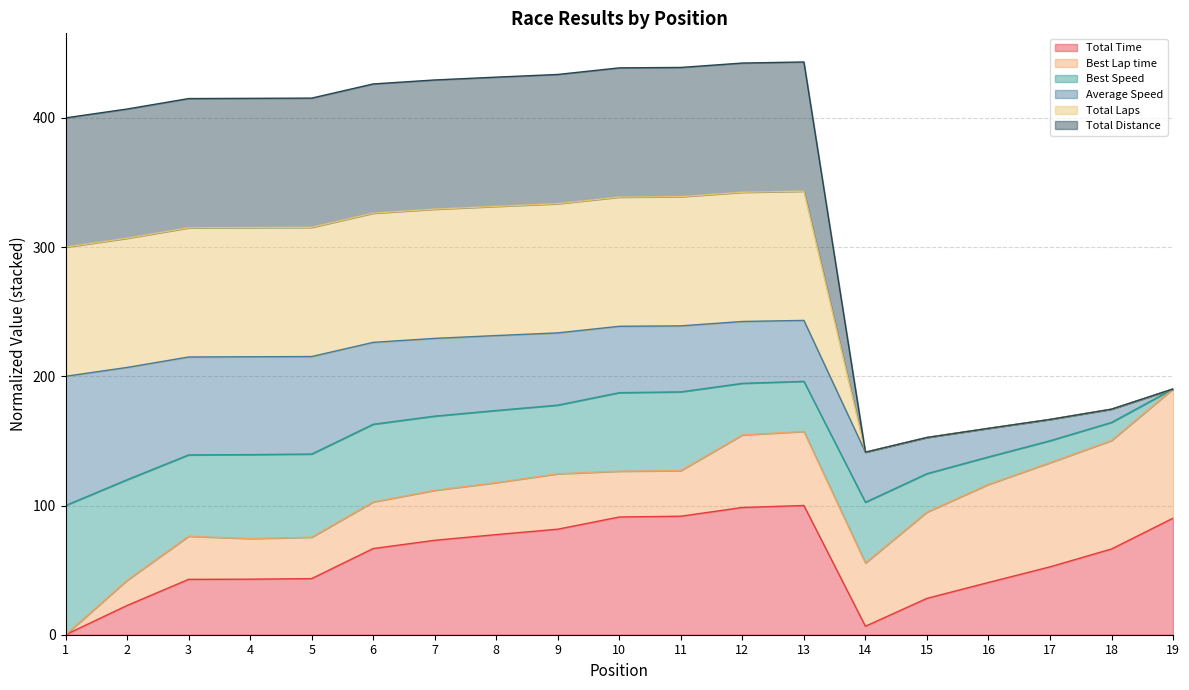

At which category does Total Time reach its first local peak?

13